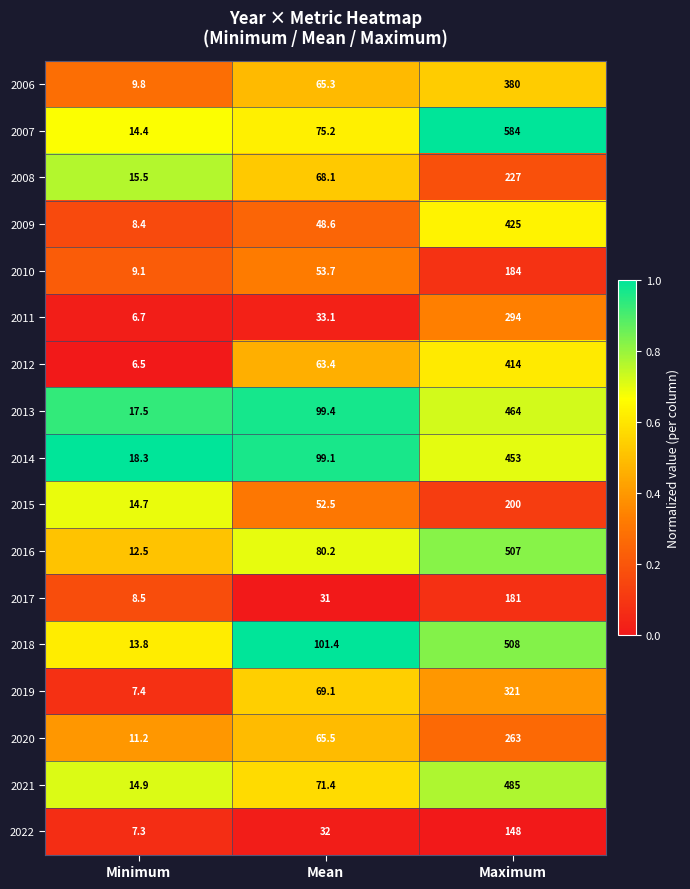

Between Minimum and Maximum, which series saw the biggest shift?

2007